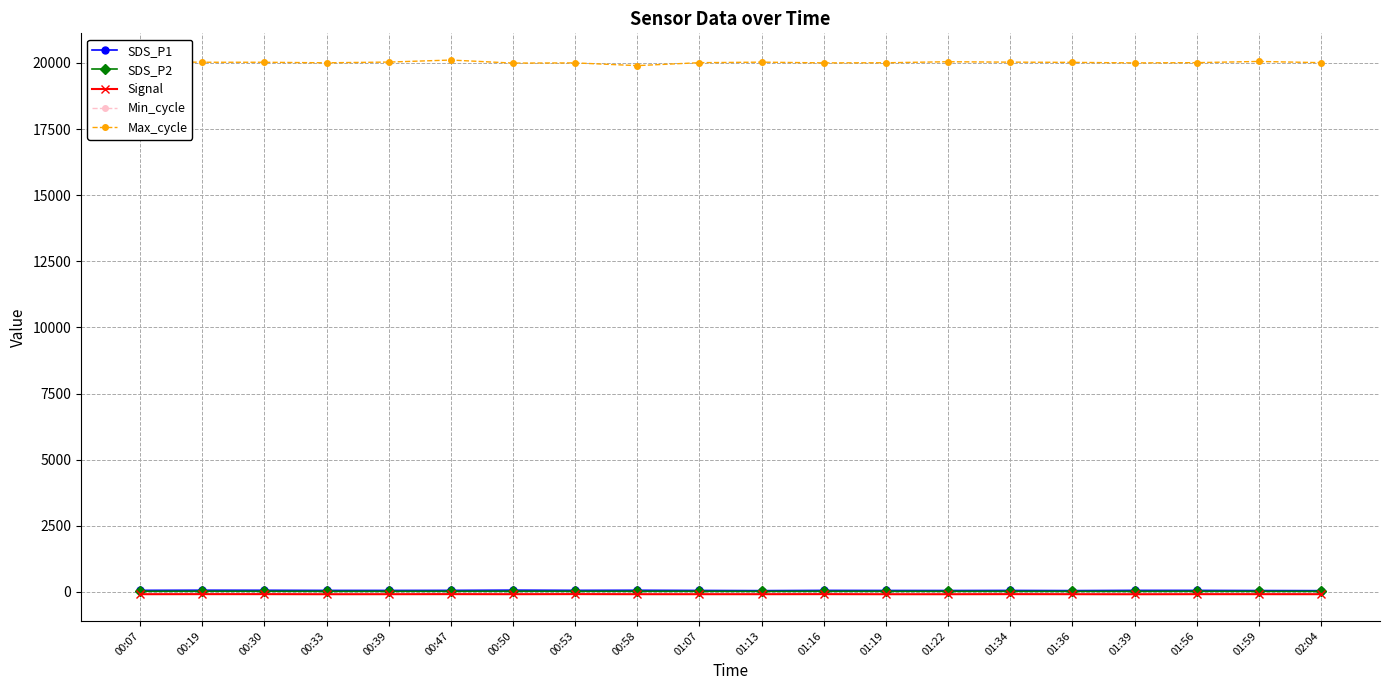

Count the number of data series in this chart.

5